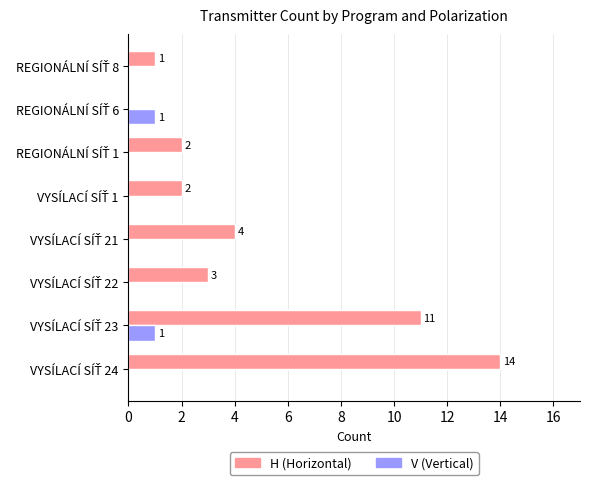

What is the greatest value displayed?

14